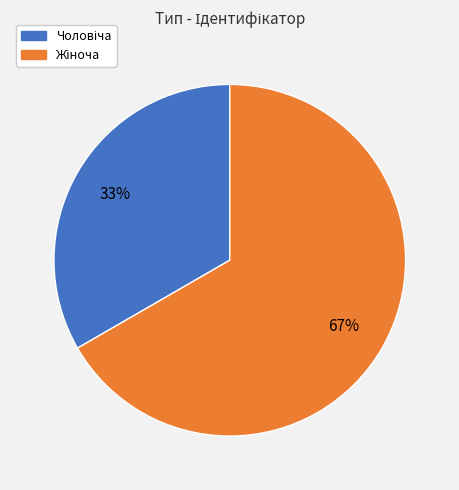

To the nearest percent, what is the average slice percentage?

50%